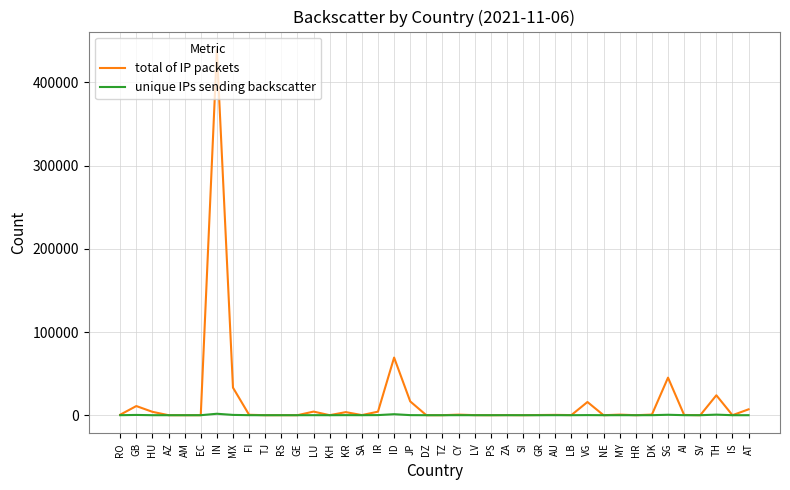

What is the average value of the total of IP packets series?

17058